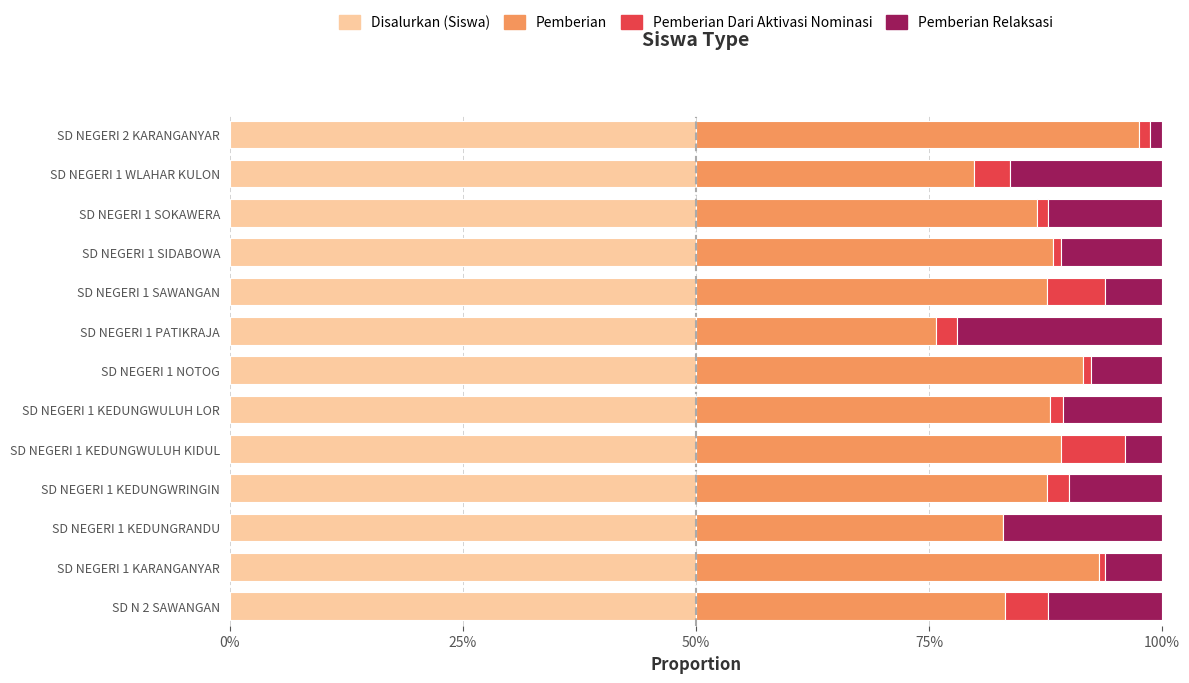

What is the value of the Pemberian bar at the 3rd from the left?

0.3